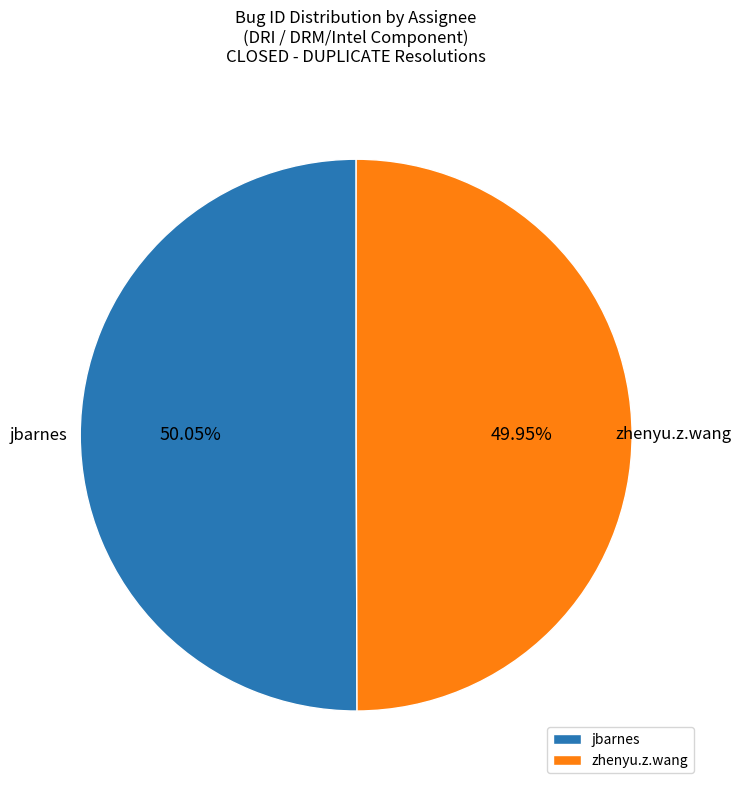

How many slices are in this pie chart?

2